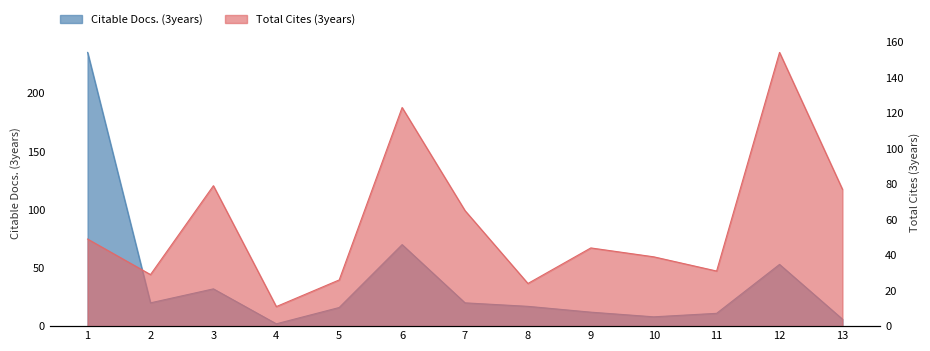

Which category has the highest value across all series?

1